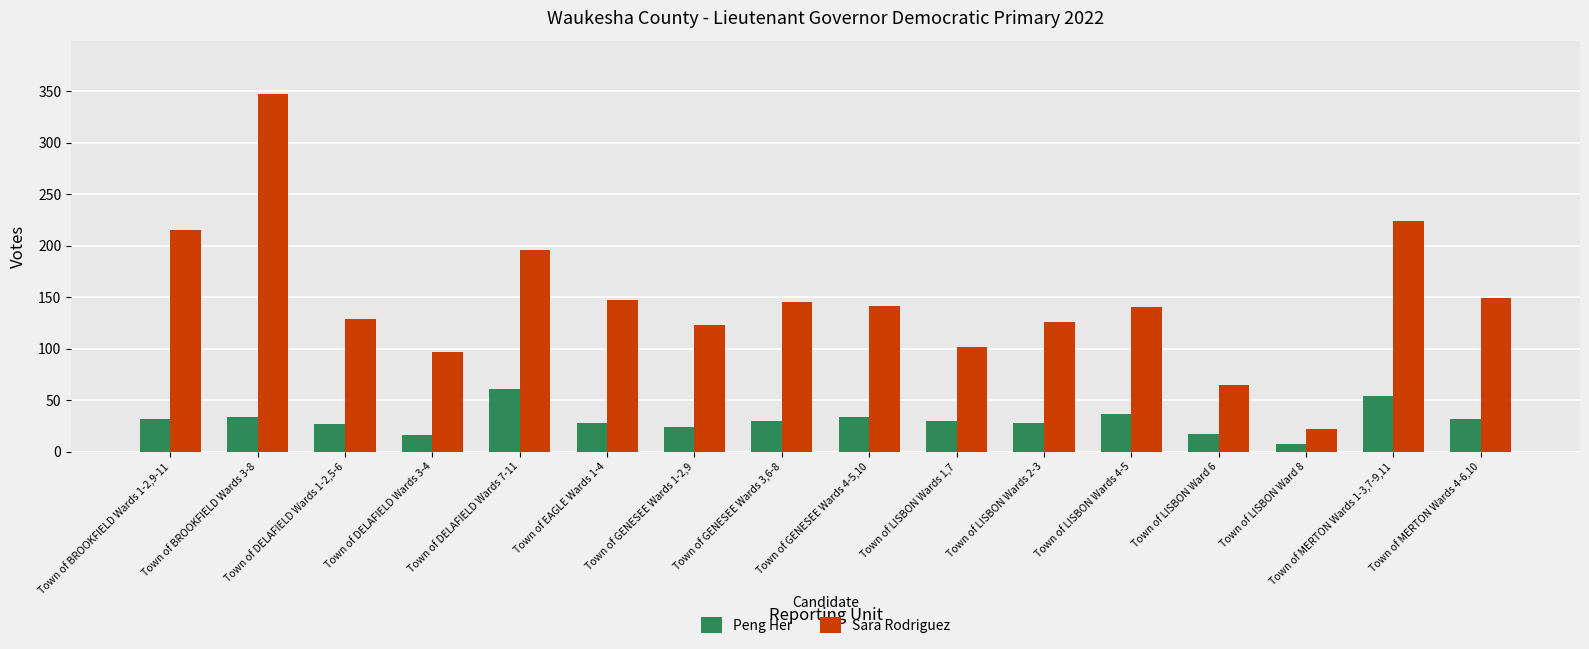

How many categories are shown in the chart?

16